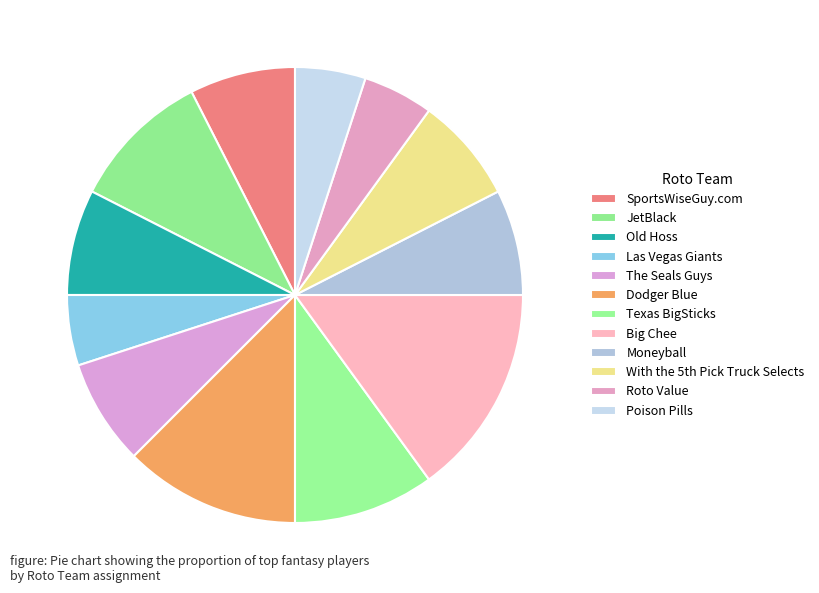

Count the number of slices in the pie.

12